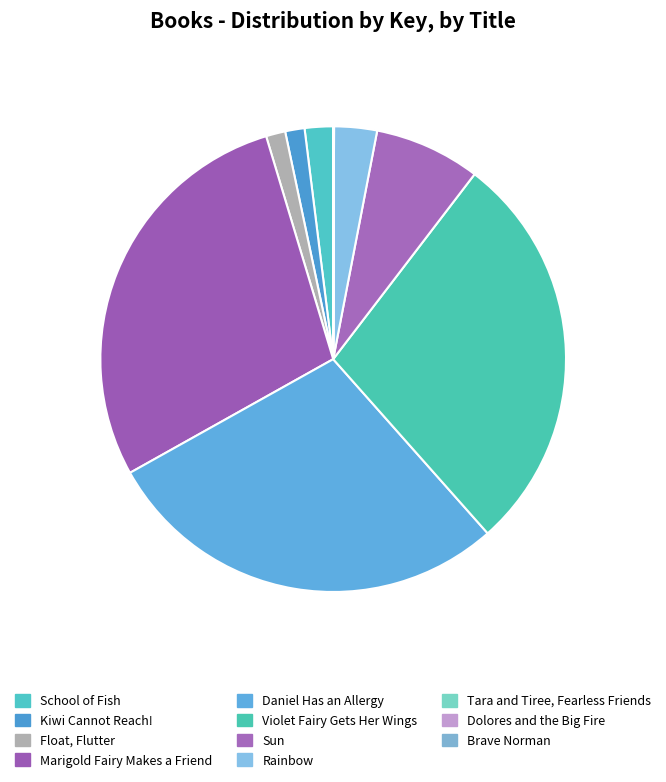

Approximately how many times larger is the value at Kiwi Cannot Reach! compared to Brave Norman?

67.8